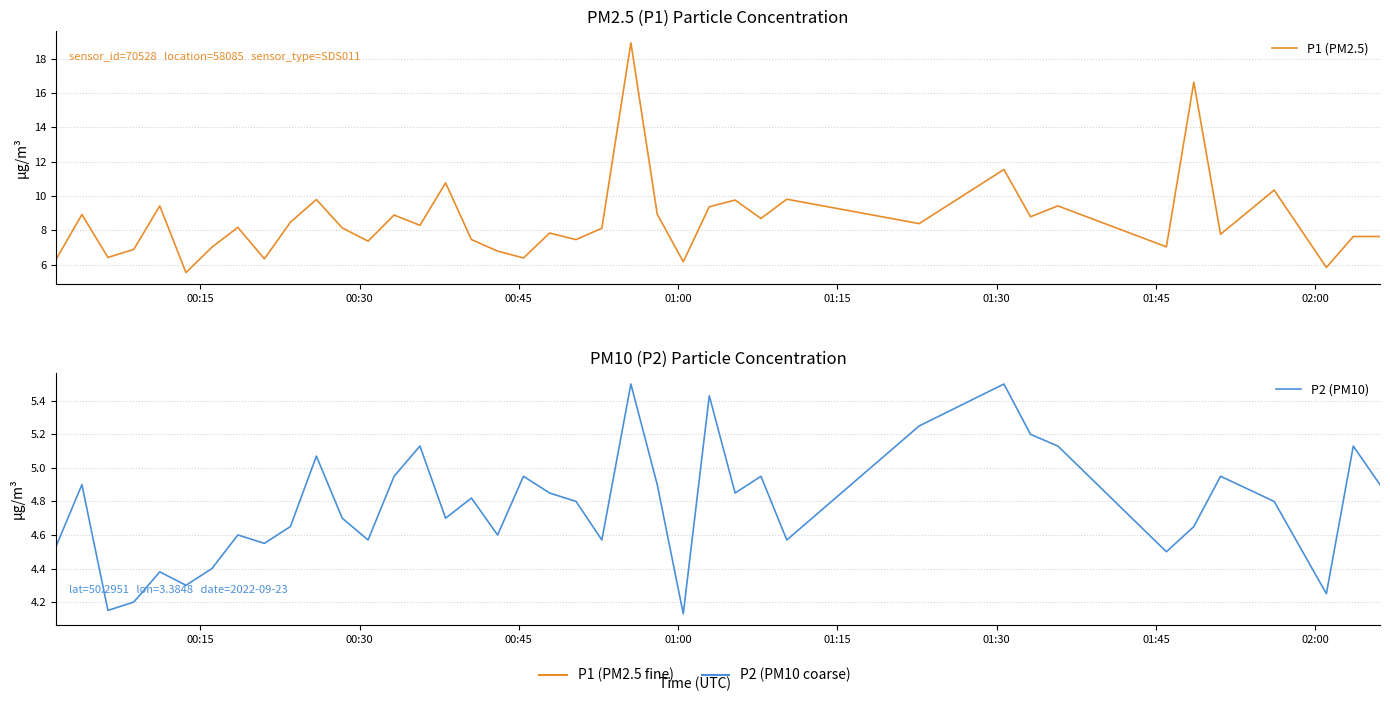

How many interior local valleys does the P2 (PM10) series have?

12